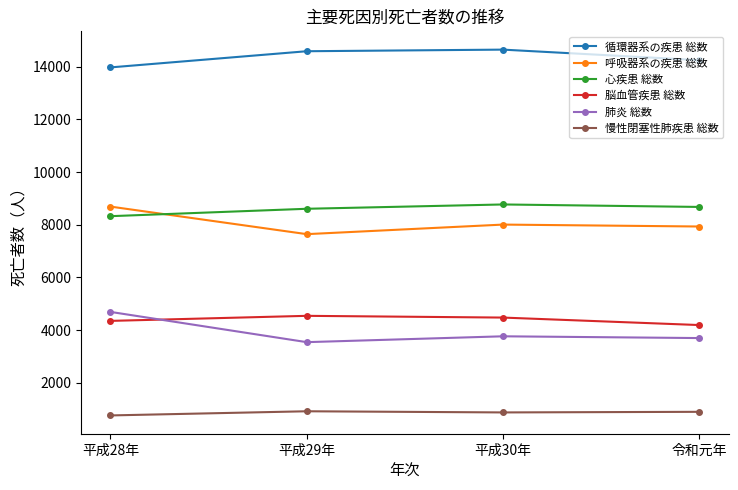

True or false: 循環器系の疾患 総数 and 呼吸器系の疾患 総数 cross at least once.

False